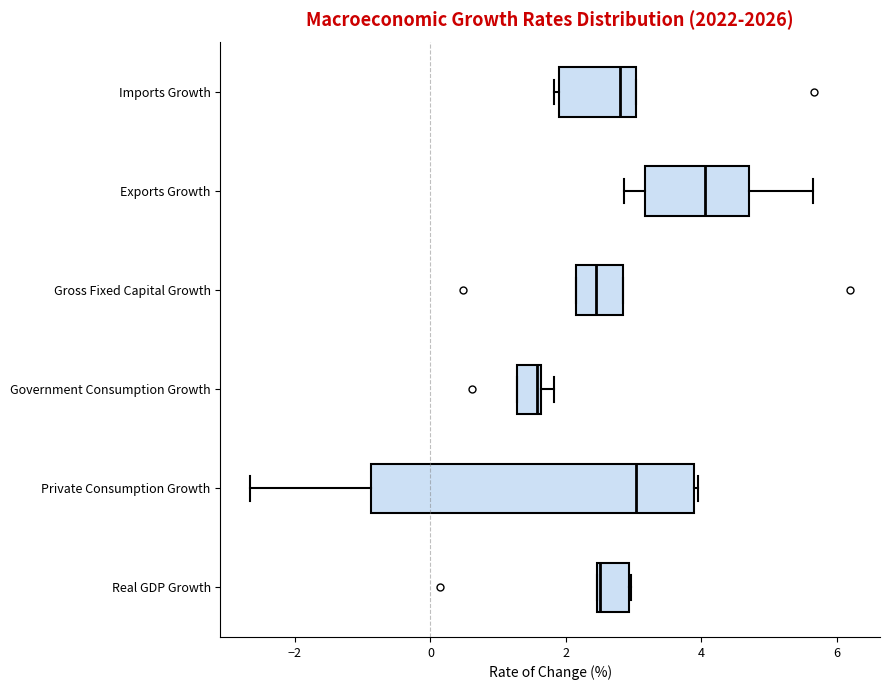

Reading bottom to top, read every box against the x-axis: the position of its median line, the range the box covers, and the ends of its whiskers. The values are not printed on the chart, so give them approximately, as read against the axis.

Real GDP Growth: median 2.6, box 2.4 to 3.0, whiskers 2.4 to 3.0
Private Consumption Growth: median 3.0, box -0.8 to 3.8, whiskers -2.6 to 4.0
Government Consumption Growth: median 1.6, box 1.2 to 1.6, whiskers 1.2 to 1.8
Gross Fixed Capital Growth: median 2.4, box 2.2 to 2.8, whiskers 2.2 to 2.8
Exports Growth: median 4.0, box 3.2 to 4.8, whiskers 2.8 to 5.6
Imports Growth: median 2.8, box 2.0 to 3.0, whiskers 1.8 to 3.0